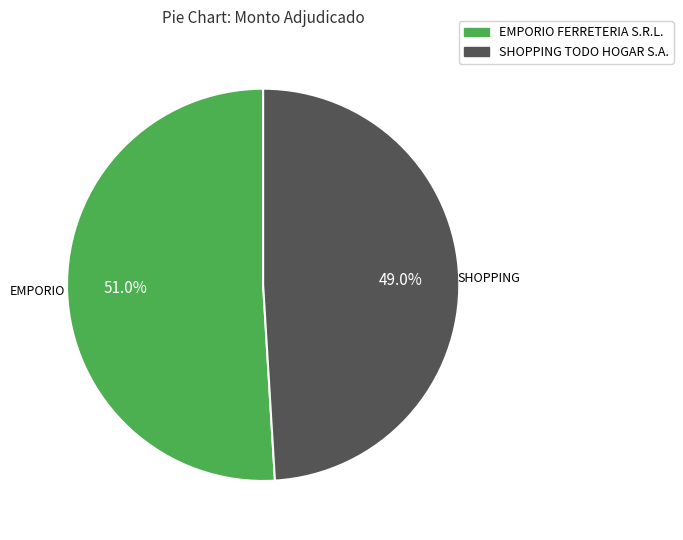

True or false: EMPORIO FERRETERIA S.R.L. accounts for 37% of the total.

False